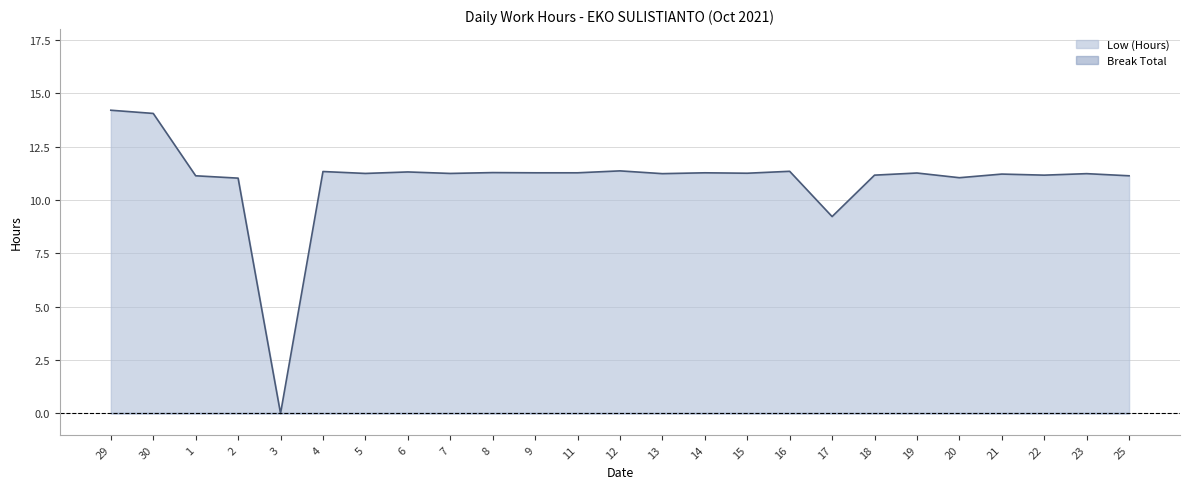

How many lines are shown in the chart?

2